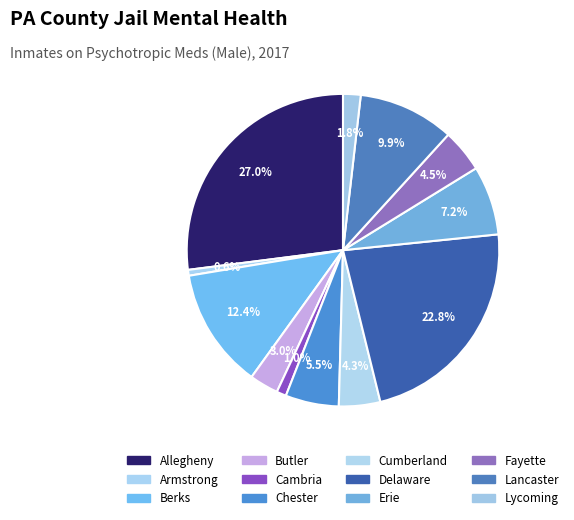

How many segments does this pie chart have?

12